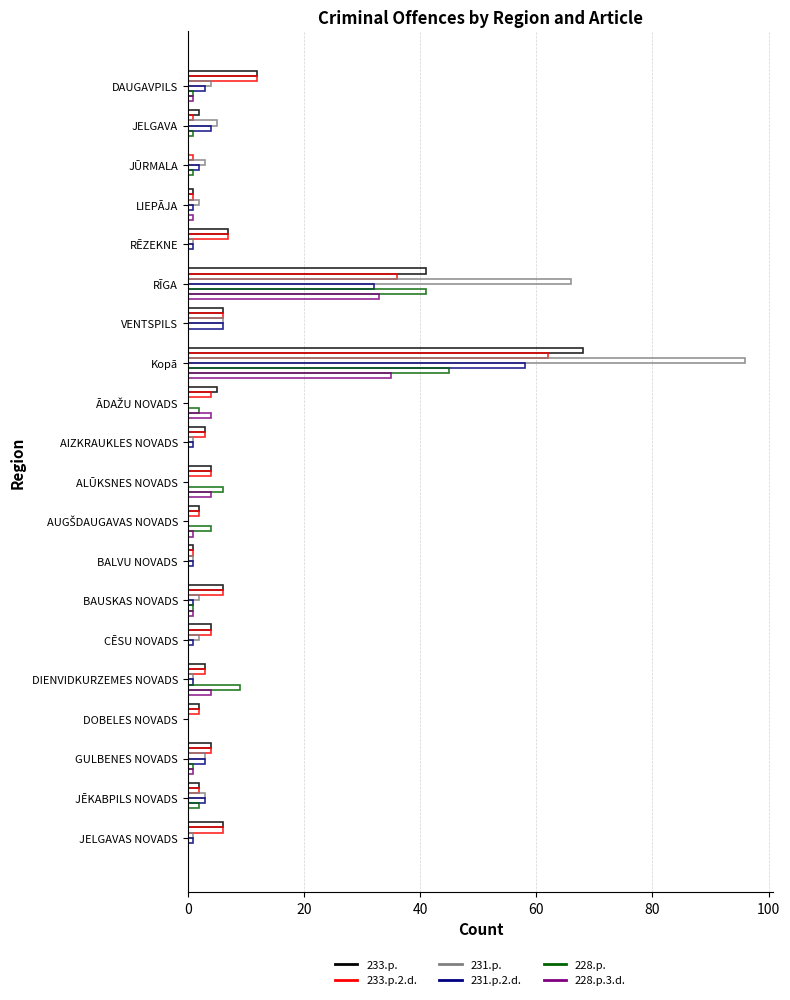

At which category is the sum across all series the highest?

Kopā